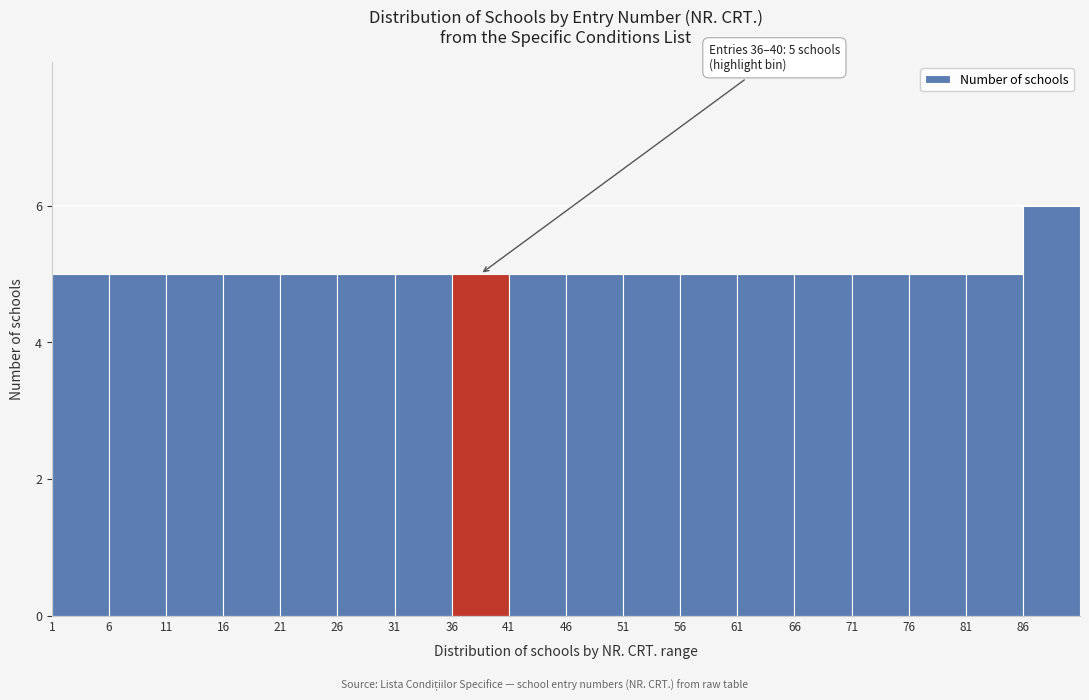

Which range on the x-axis has the tallest bar?

86 to 91